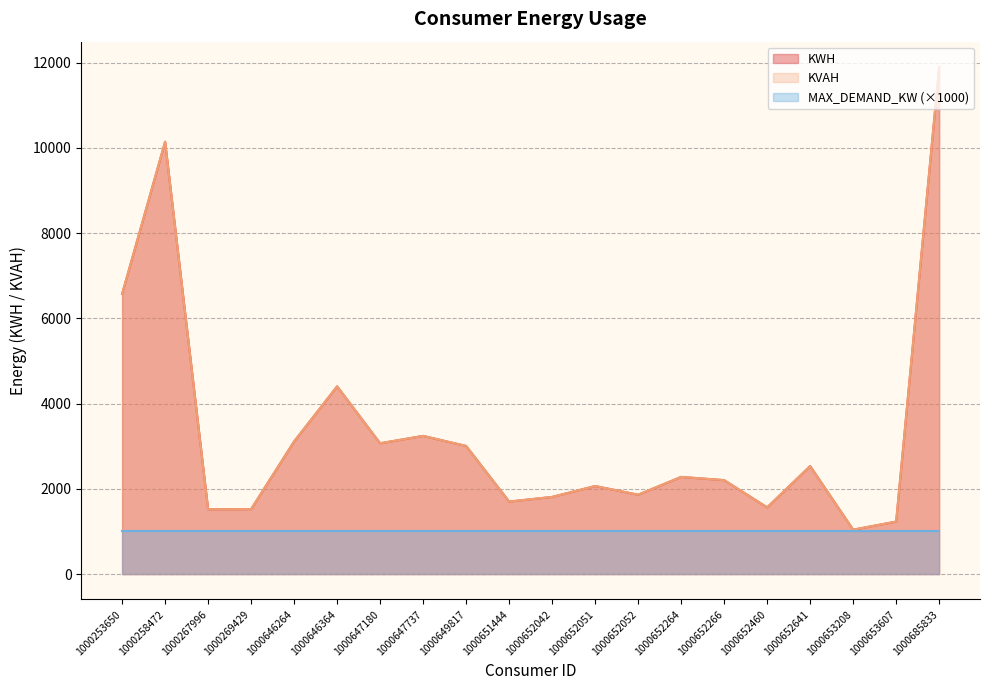

Which series has the largest total across all categories?

KWH